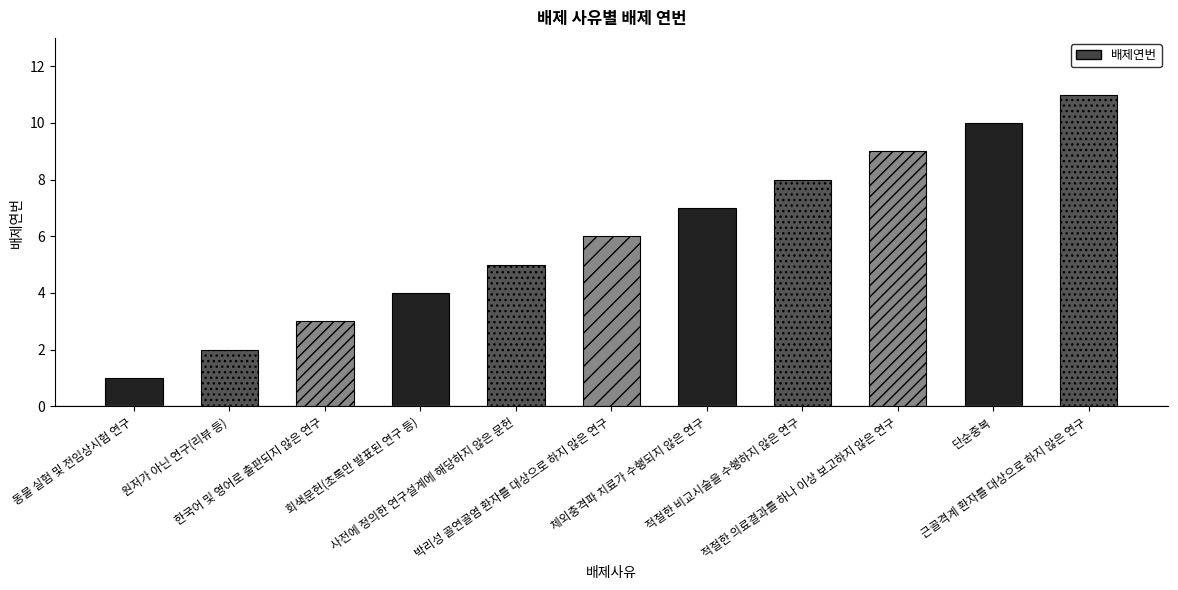

What is the maximum value shown in the chart?

11